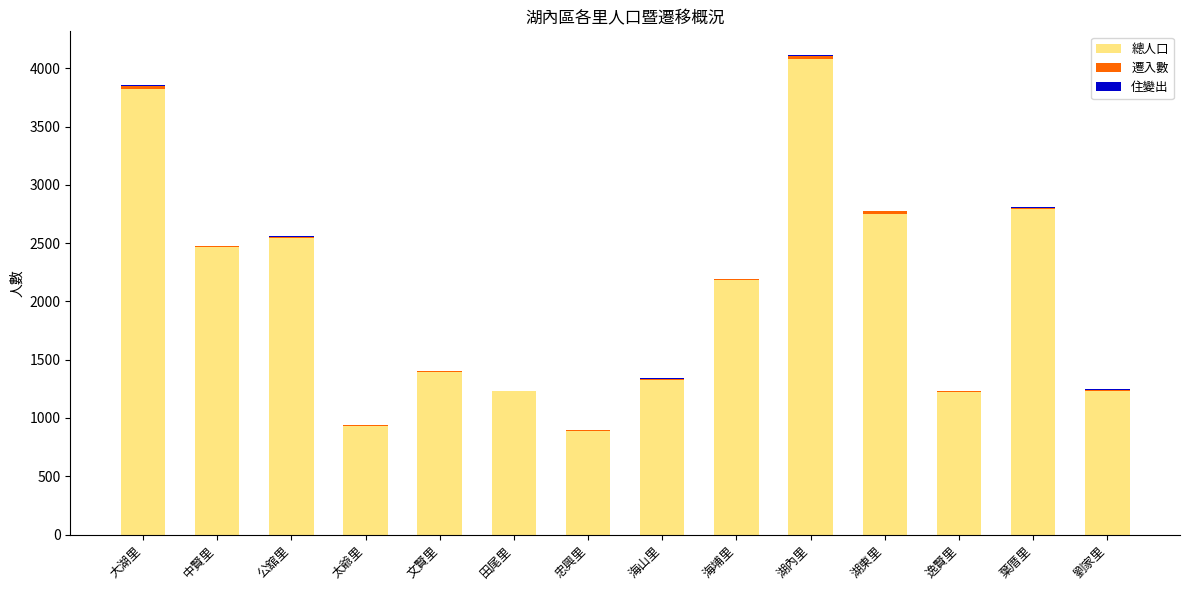

What is the maximum value for 總人口?

4075